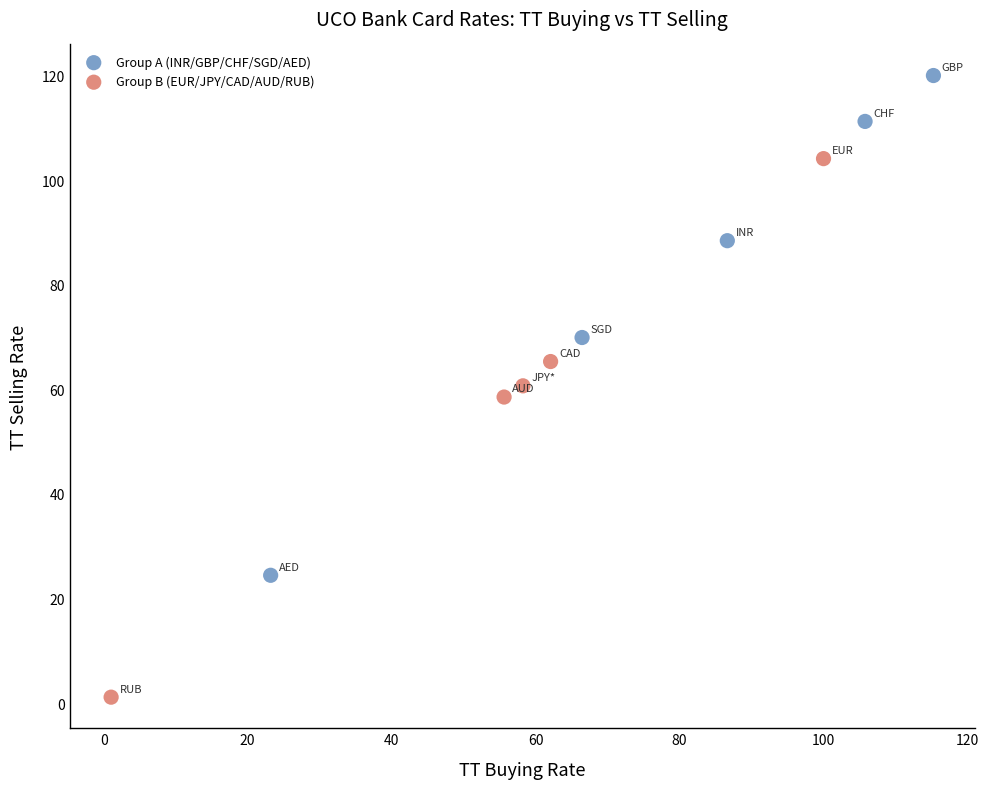

Which series has the largest Y range (max minus min)?

Group B (EUR/JPY/CAD/AUD/RUB)